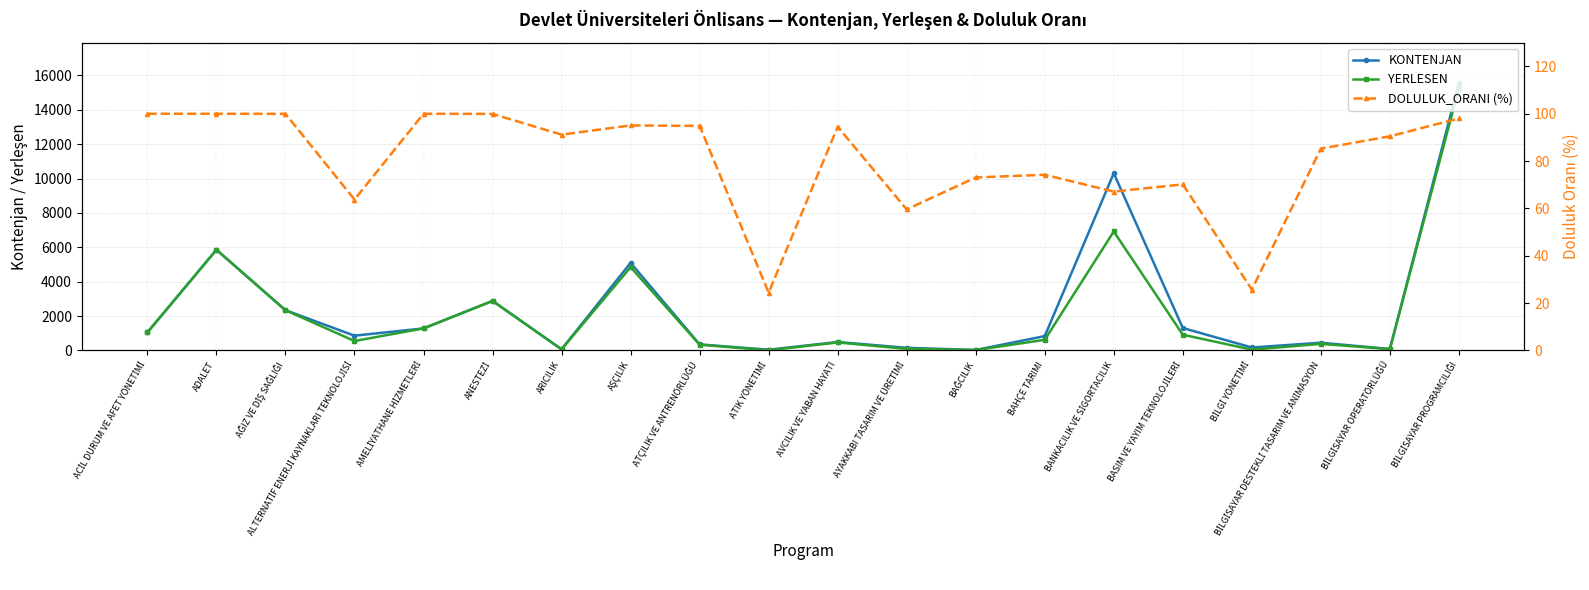

At which label does YERLESEN reach its minimum?

ATIK YÖNETİMİ